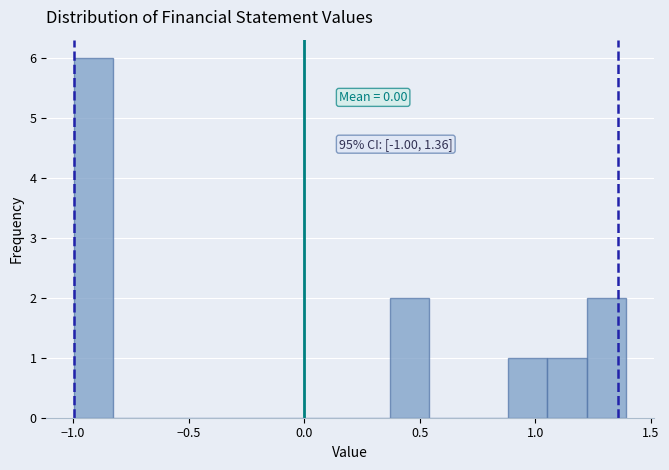

Around what value on the x-axis is the tallest bar? Give the approximate position of its centre, as read against the axis.

-0.90